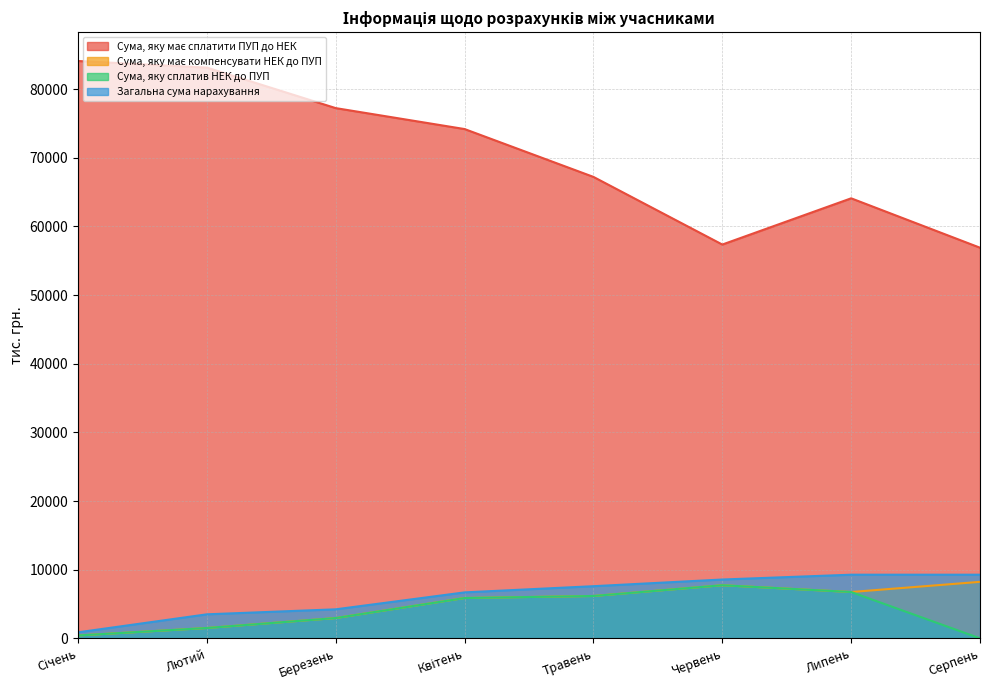

Reading left to right, list all the values displayed in this chart.

Сума, яку має сплатити ПУП до НЕК: 84108.0	83145.1	77244.3	74194.0	67223.5	57369.4	64104.8	56909.0
Сума, яку має компенсувати НЕК до ПУП: 420.3	1509.0	2958.0	5878.3	6171.7	7738.6	6751.2	8232.9
Сума, яку сплатив НЕК до ПУП: 420.3	1509.0	2958.0	5874.7	6171.7	7738.6	6751.2	0.0
Загальна сума нарахування: 879.4	3501.1	4229.9	6696.8	7598.7	8570.9	9272.9	9272.9